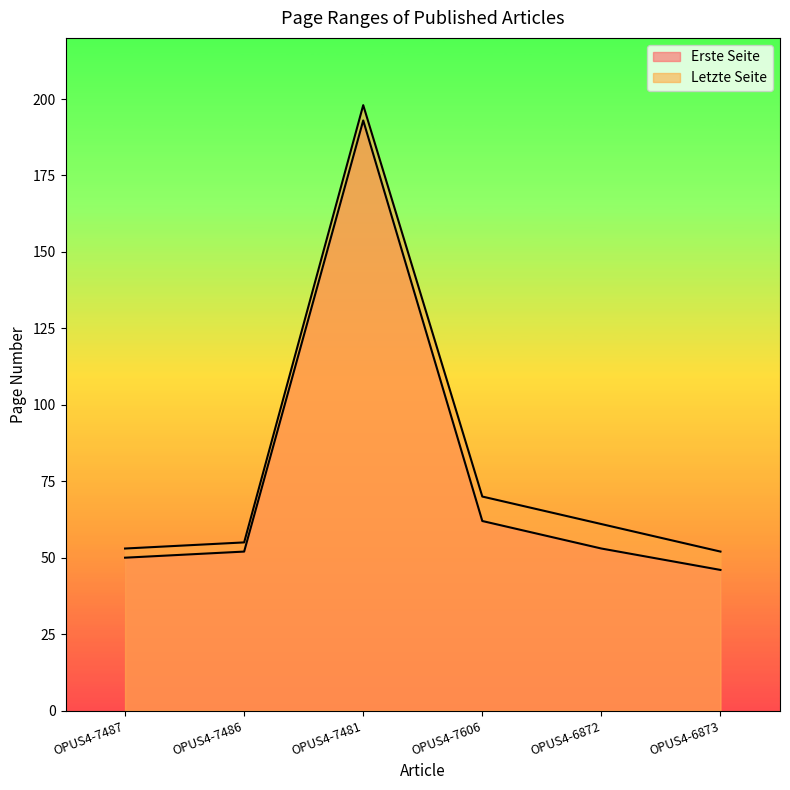

How many lines are shown in the chart?

2